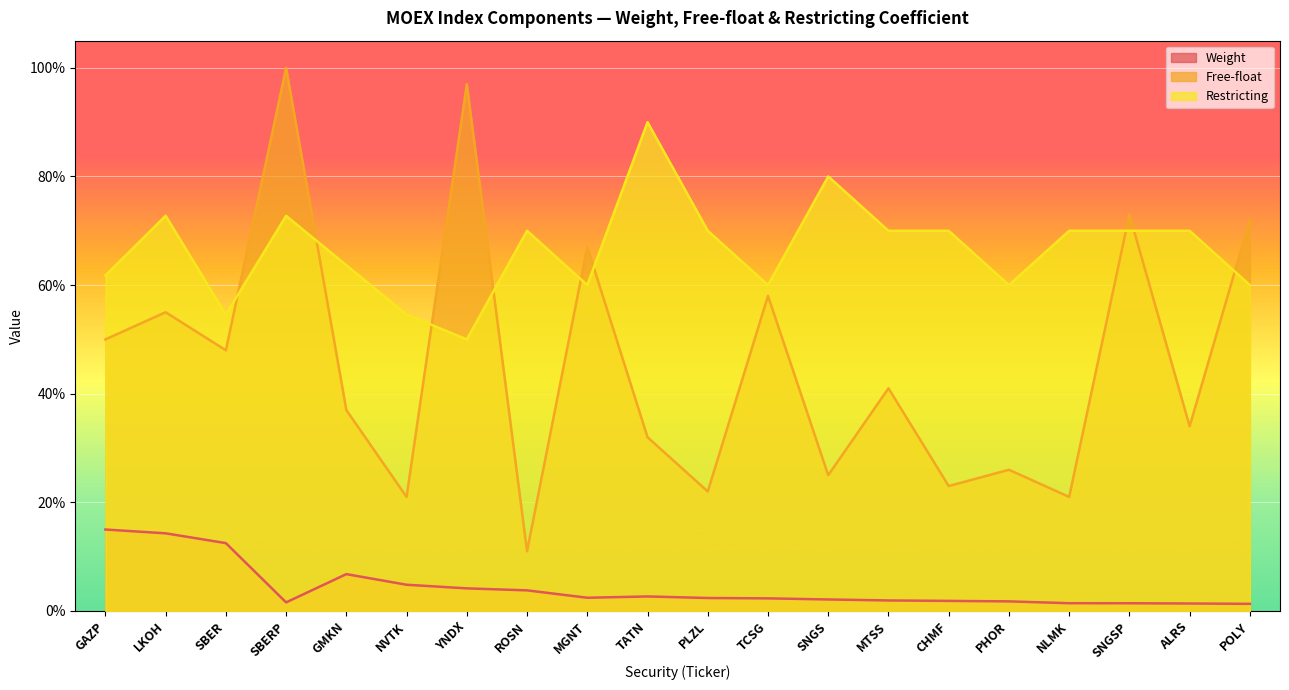

Is it true that Restricting equals 1.0 at SBERP?

False